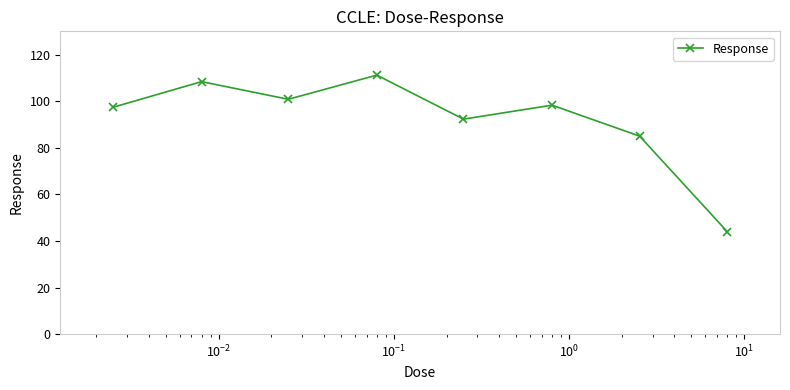

What is the sum of all values?

737.4